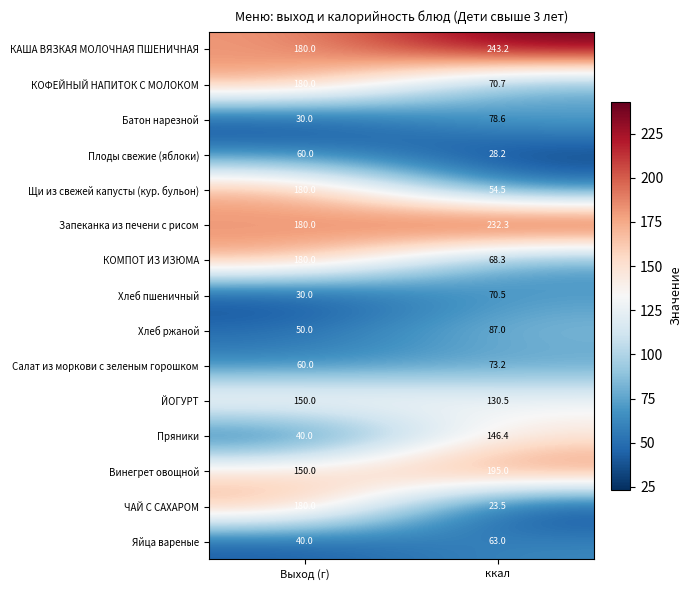

What is the difference between the maximum and minimum values in the КАША ВЯЗКАЯ МОЛОЧНАЯ ПШЕНИЧНАЯ series?

63.2